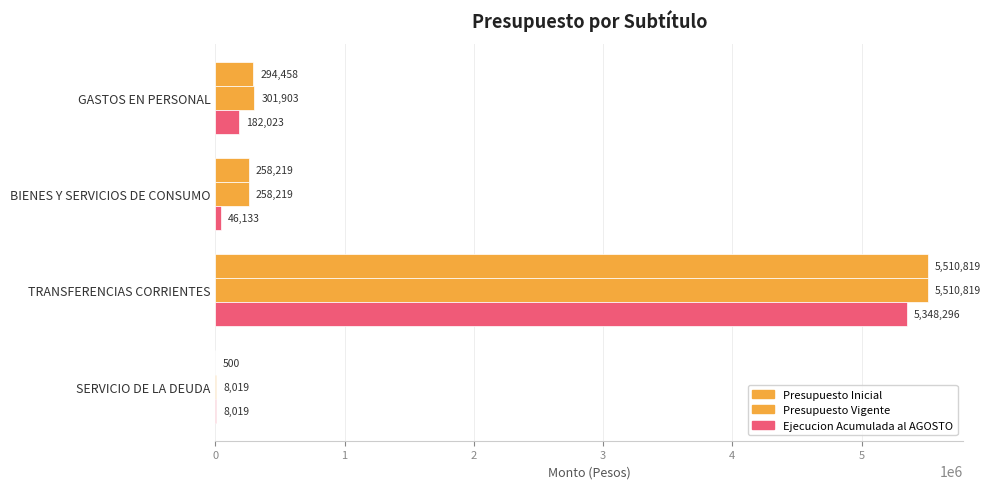

How many categories are shown in the chart?

4